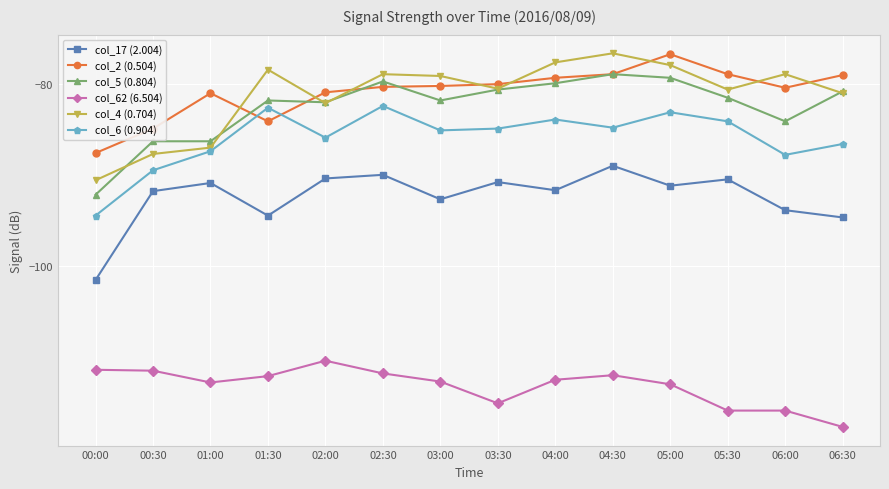

What is the maximum value shown in the chart?

-76.6